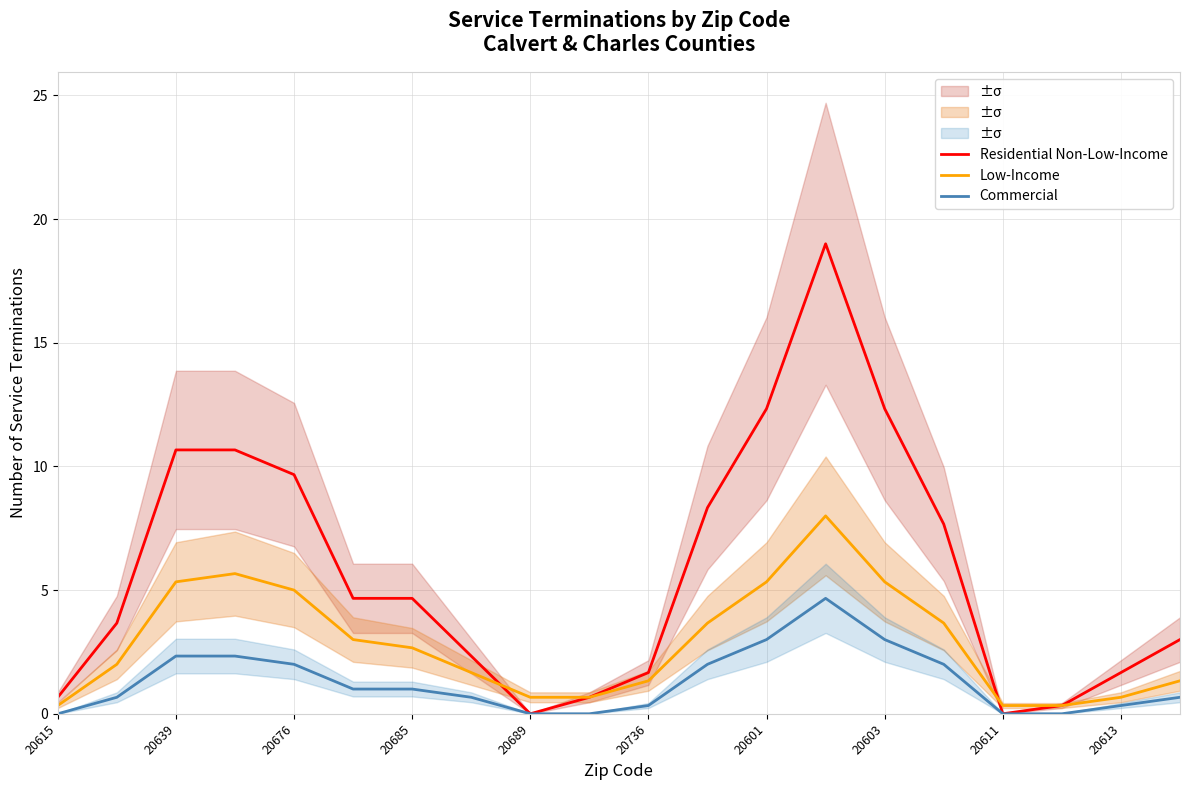

Is it true that Commercial equals 4.7 at 13?

True